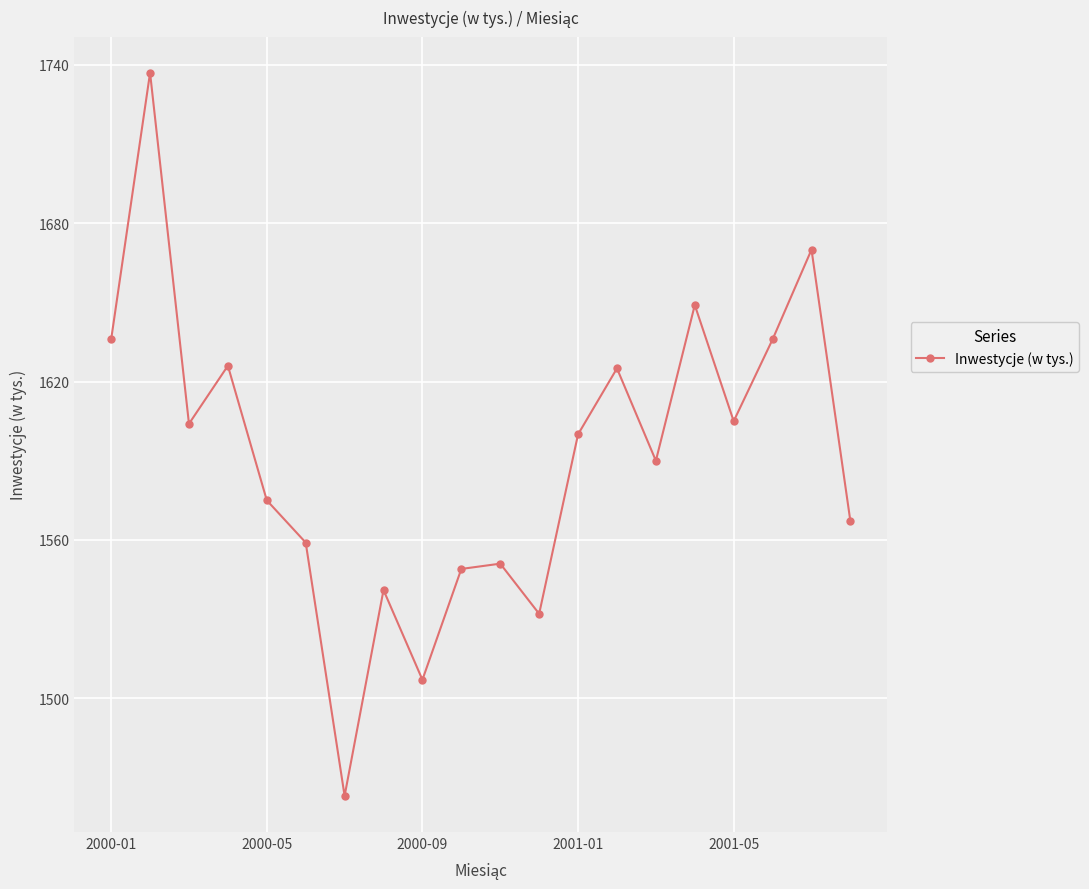

True or false: there are more than 1 points higher than both neighbors.

True